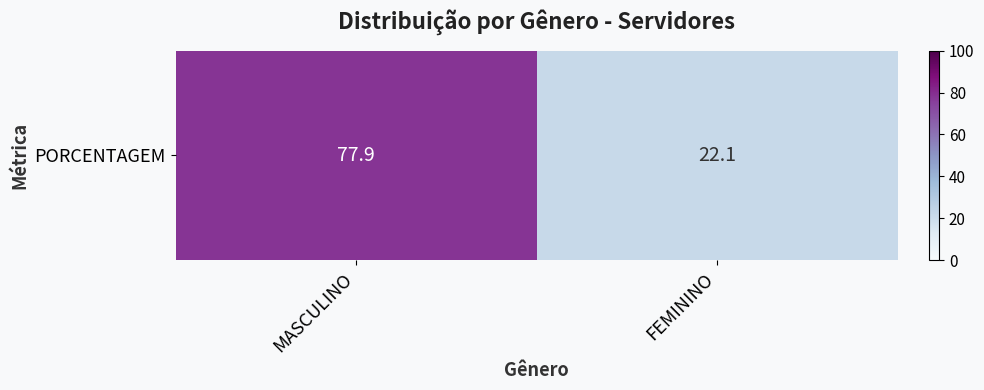

Which has a higher value, MASCULINO or FEMININO?

MASCULINO